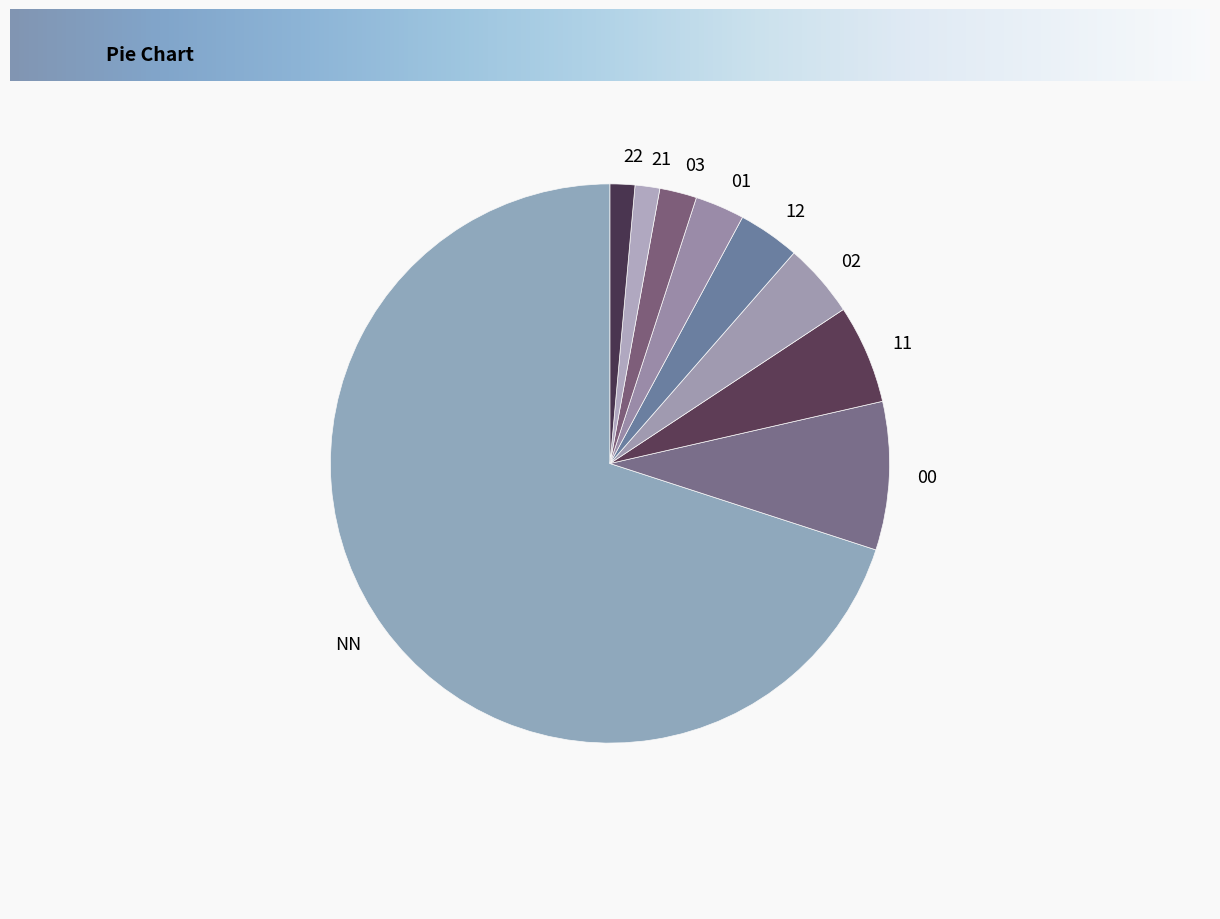

Is the sum of 11 and 00 greater than half?

No